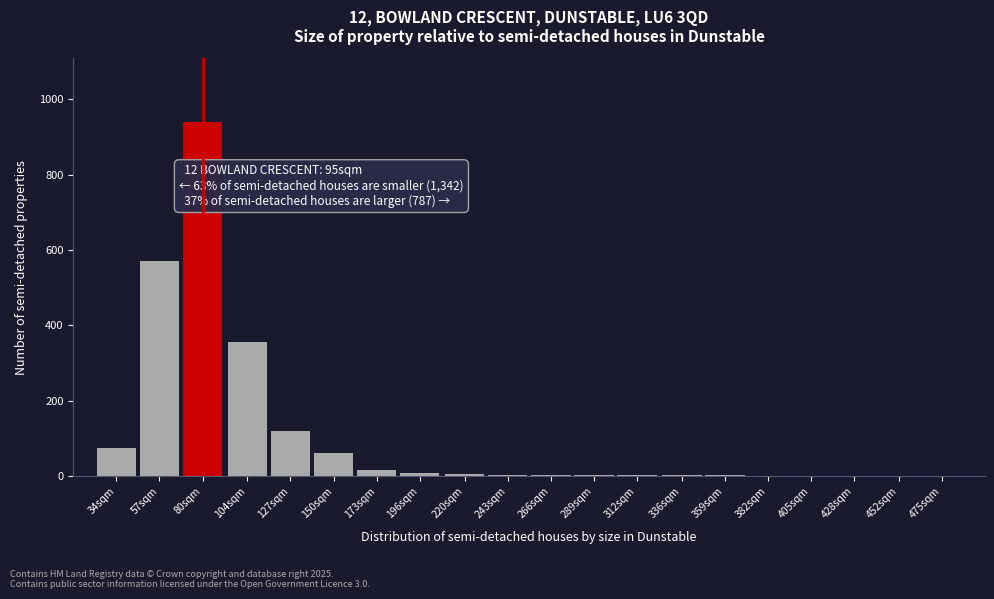

True or false: the data shows 3 at 243sqm.

True